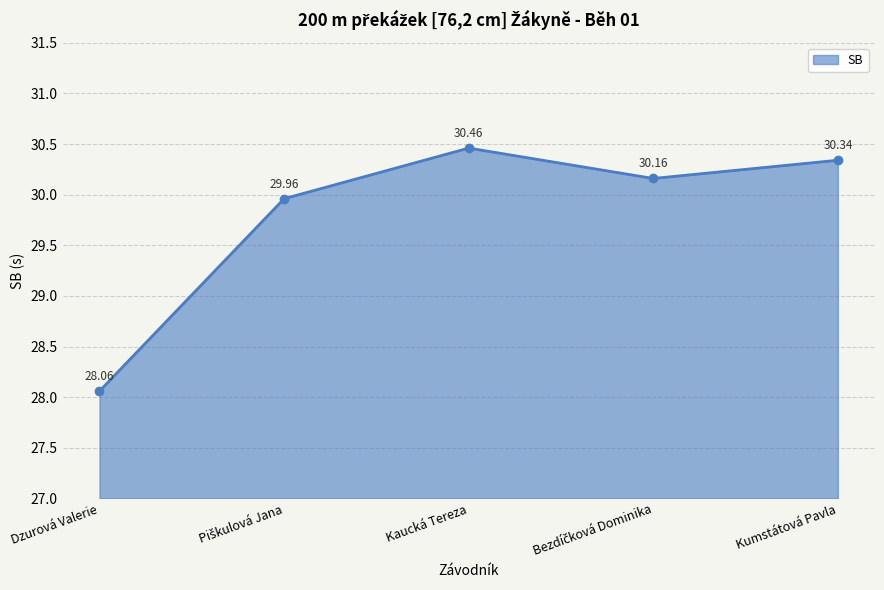

Where is the data nearest to the value 29?

Dzurová Valerie